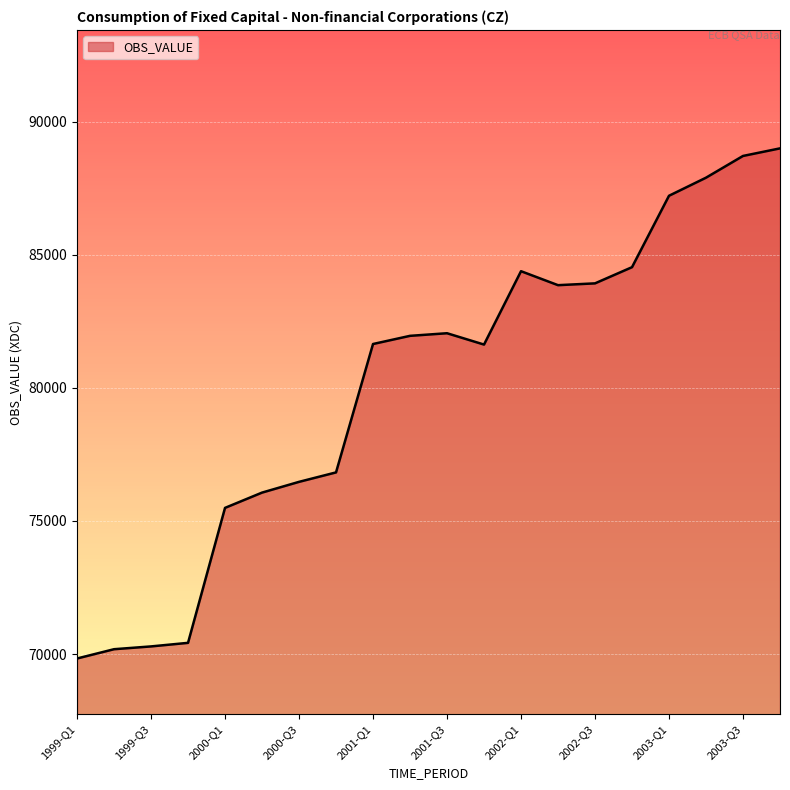

How many lines are shown in the chart?

1